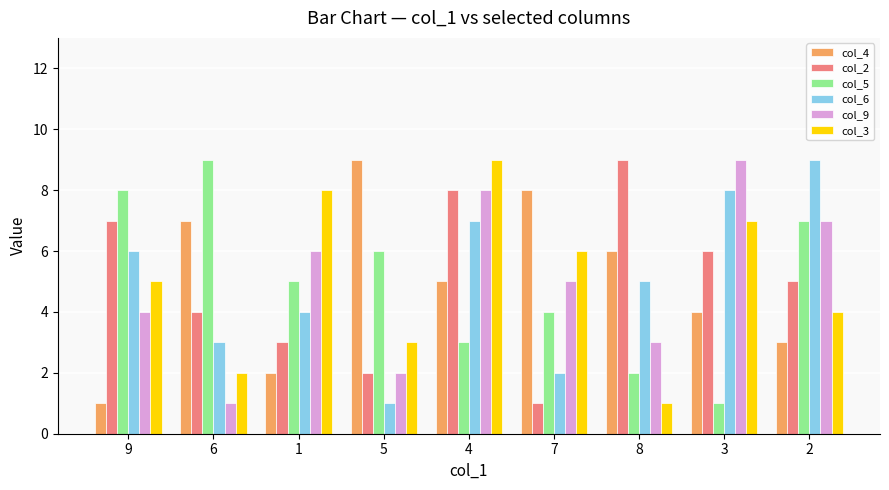

Which series changed the most between 9 and 5?

col_4